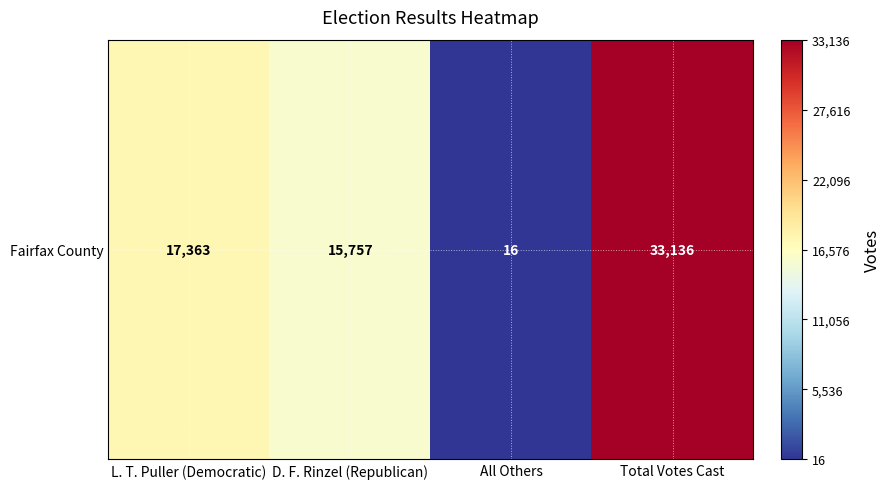

Which category has the highest value across all series?

Total Votes Cast